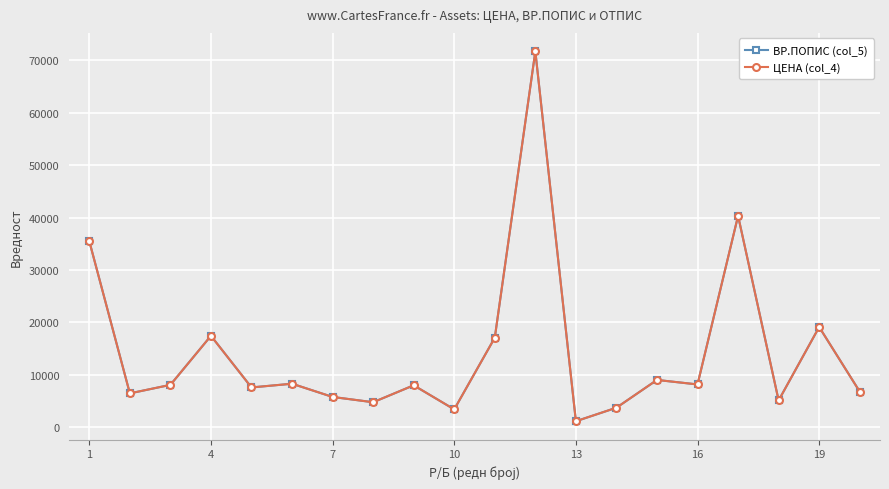

Does the chart have visible grid lines?

Yes